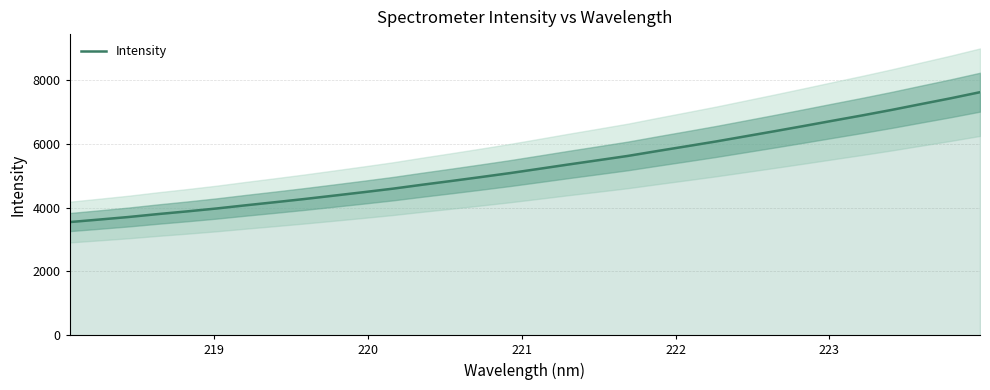

What is the highest value of the Intensity series?

7626.2